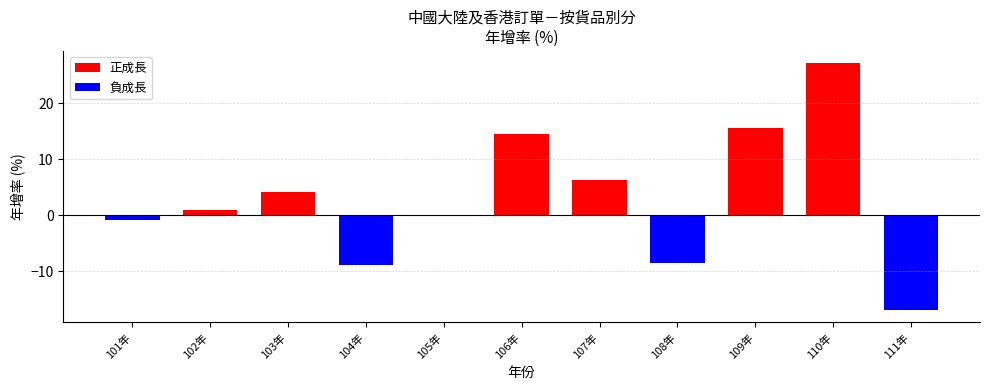

Is it true that the value at 109年 is 15.6?

True